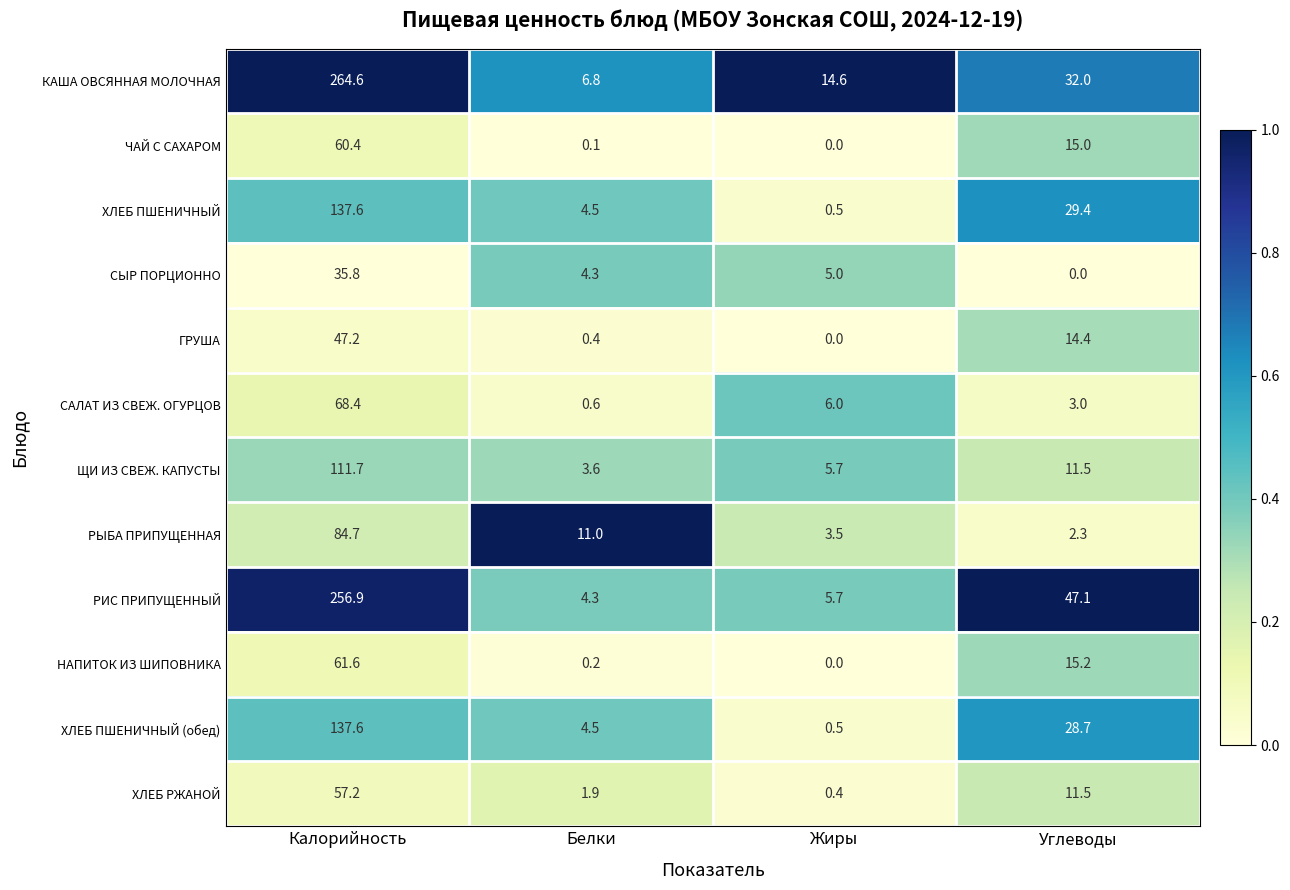

Which series changed the most between Белки and Жиры?

КАША ОВСЯННАЯ МОЛОЧНАЯ